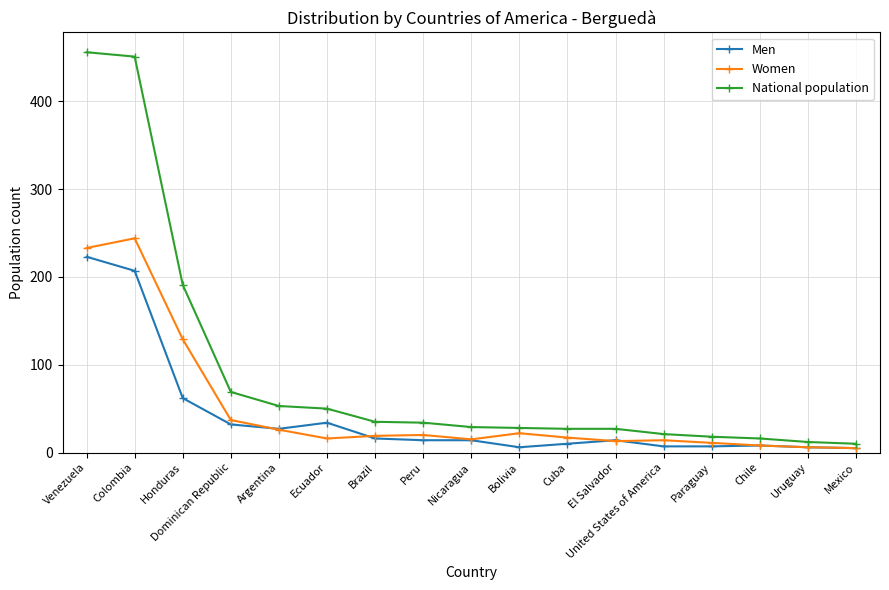

What is the greatest value displayed?

456